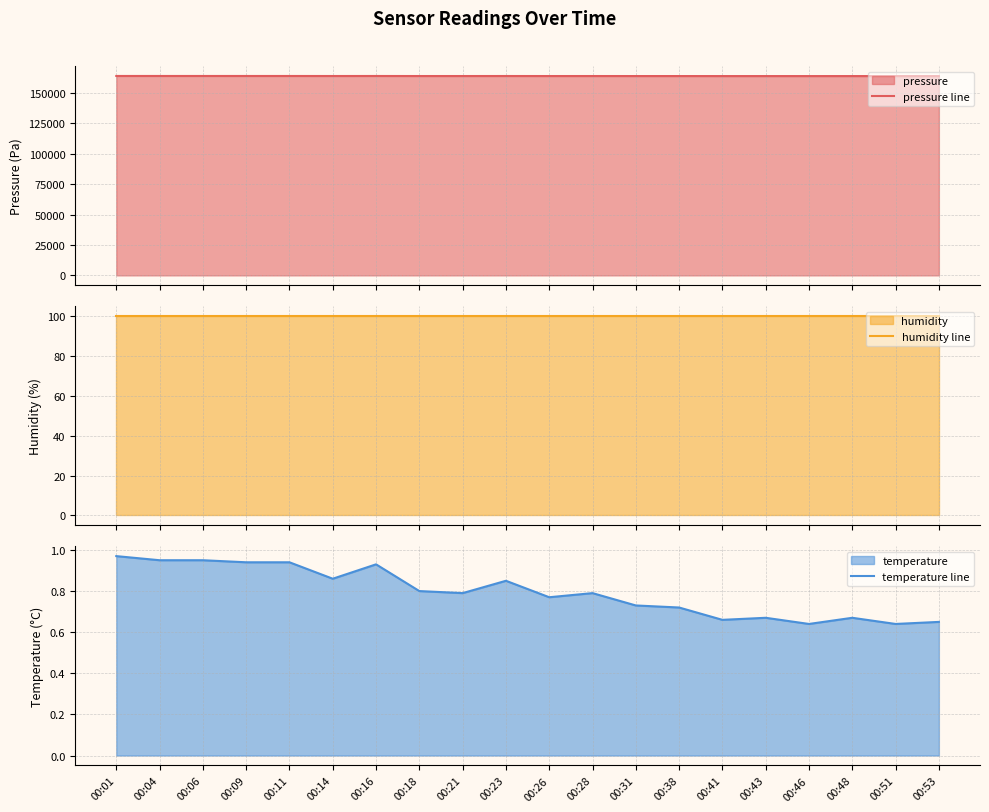

What is the greatest value displayed?

164003.6